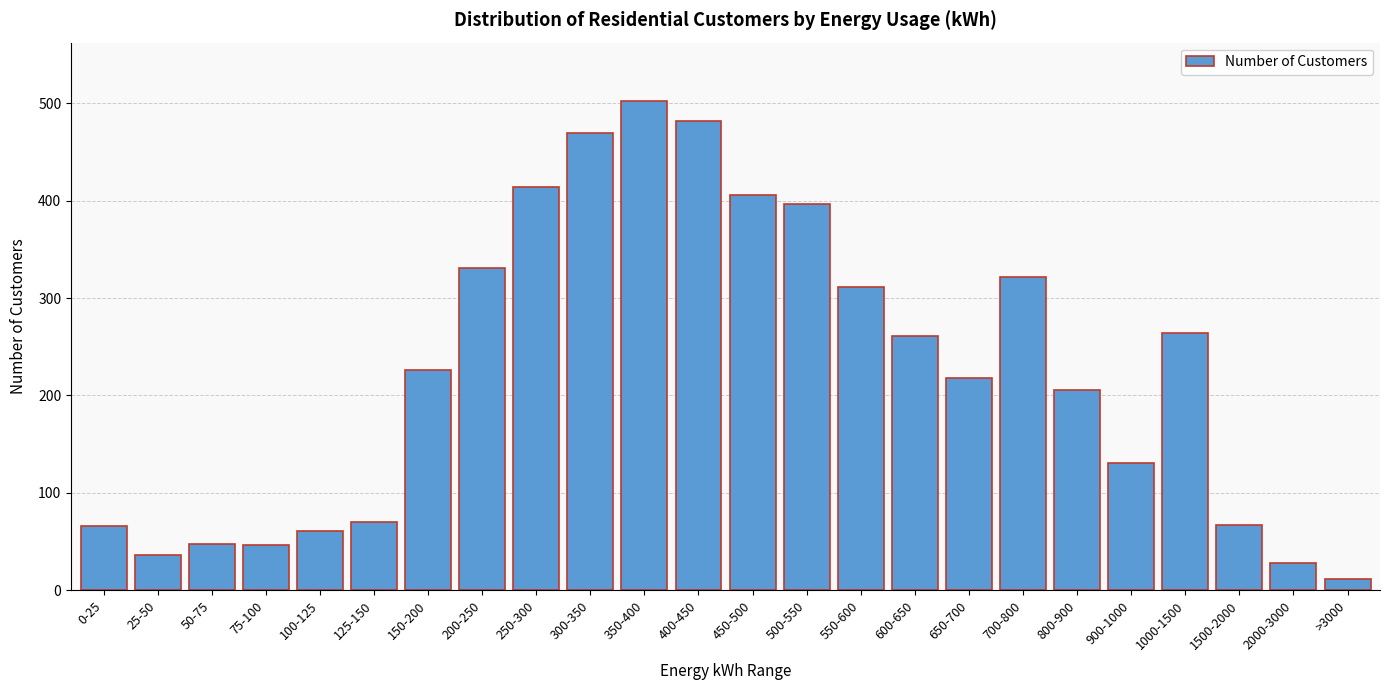

What is the difference between the second highest and second lowest values?

454